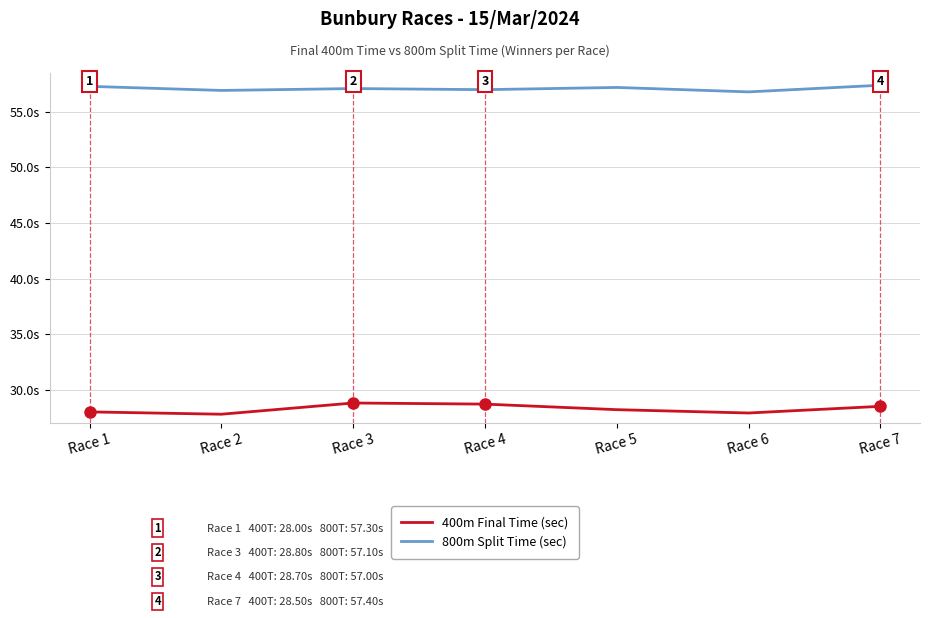

At which label is 400m Final Time (sec) closest to 28?

Race 1